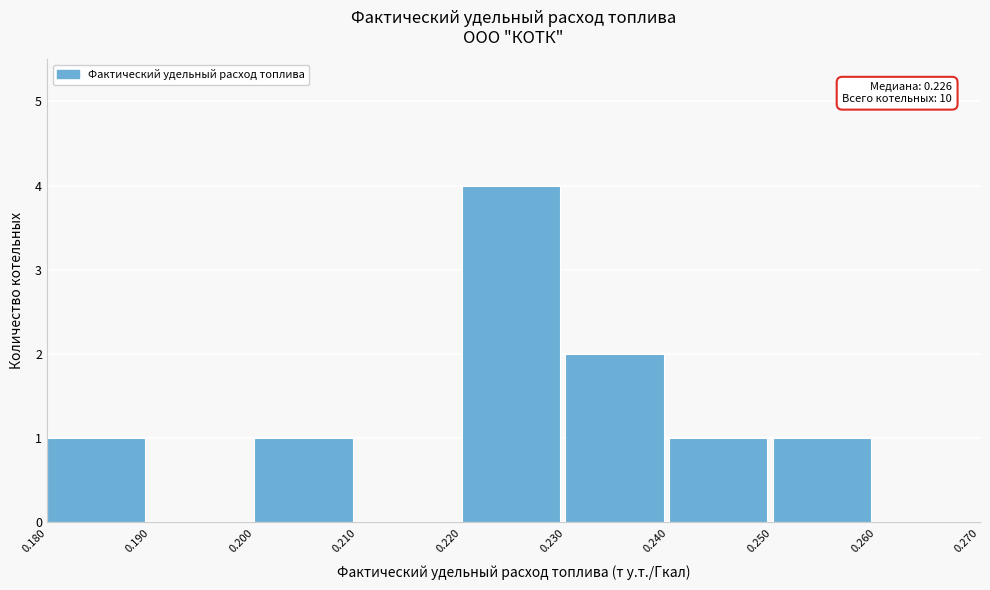

Which range on the x-axis has the tallest bar?

0.220 to 0.230